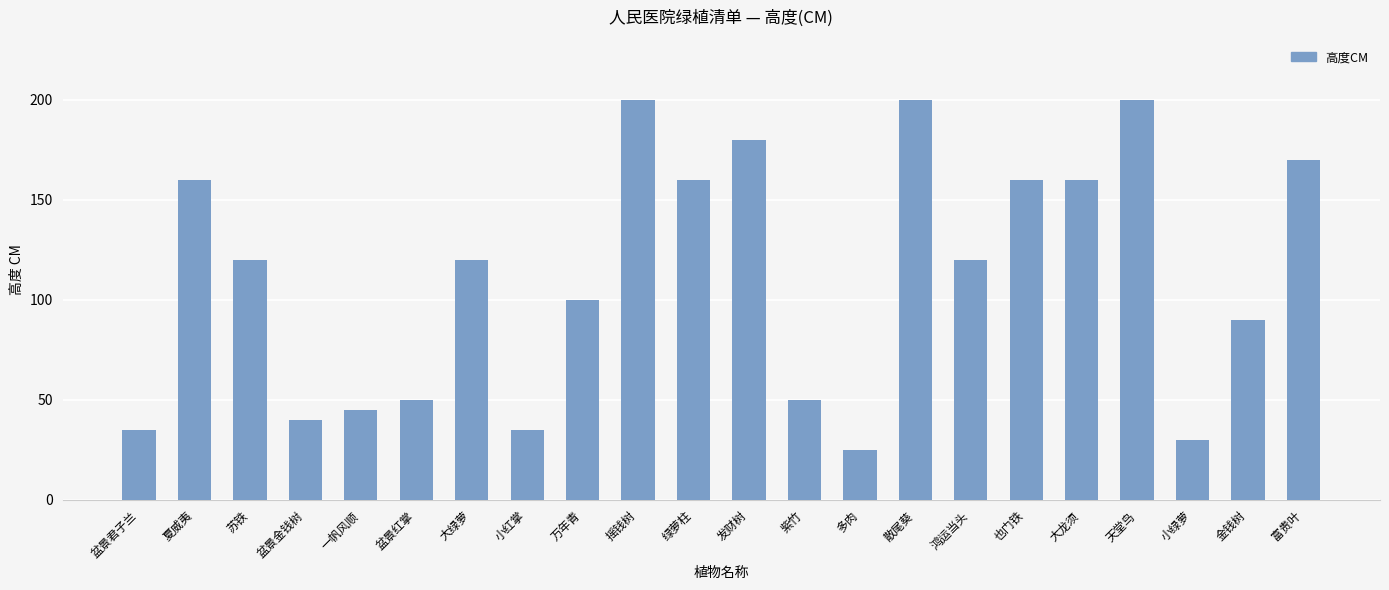

Read the value at 小绿萝.

30